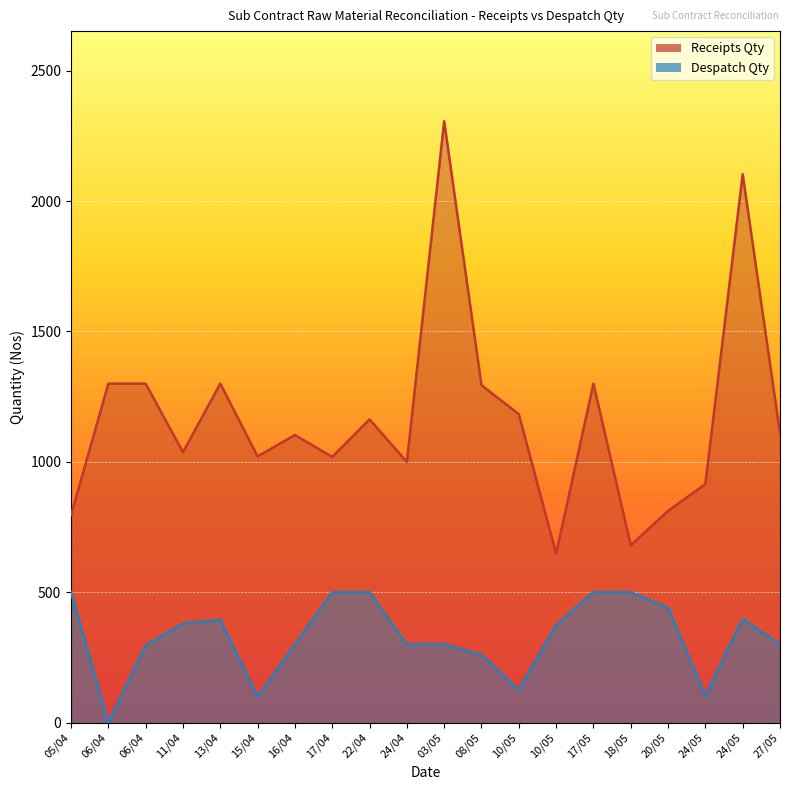

What is the sum of the values at 17/04 and 06/04?

501